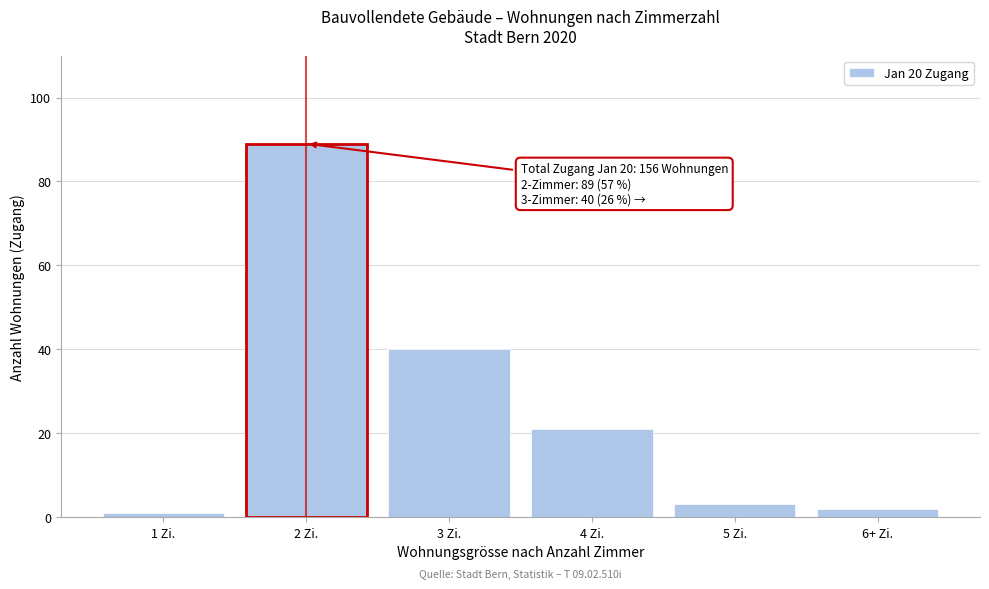

Reading left to right, transcribe all the data shown in this chart.

1 Zi.=1	2 Zi.=89	3 Zi.=40	4 Zi.=21	5 Zi.=3	6+ Zi.=2